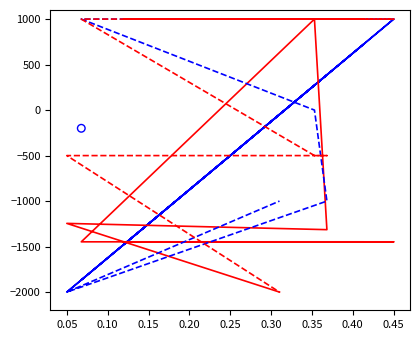

What are all the series names shown in the legend?

Match Position, Orig. Target Gene ID, Match %, SDR Match %